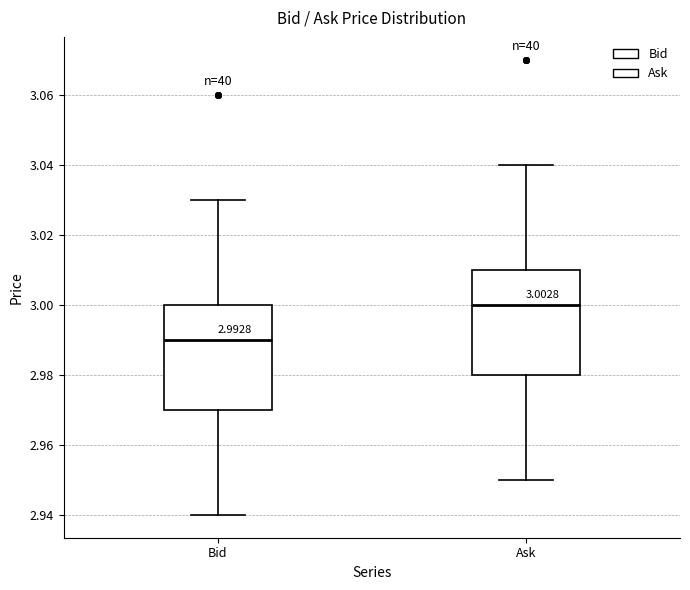

Which box's median line is the highest?

Ask